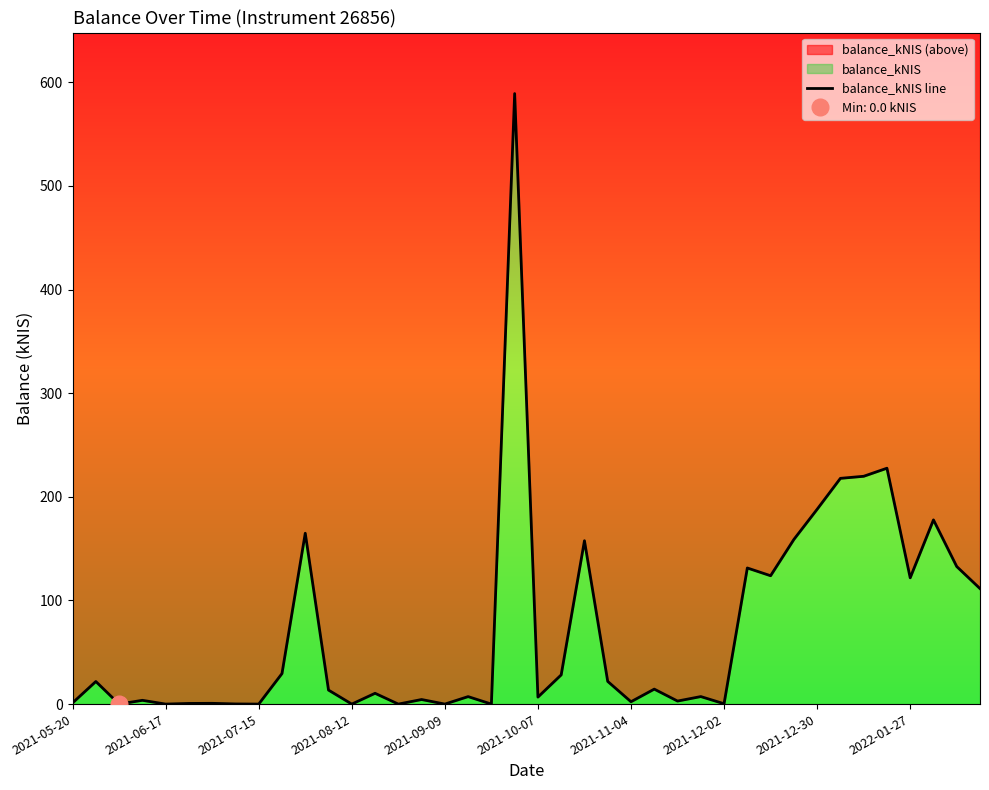

How many values exceed 13?

20